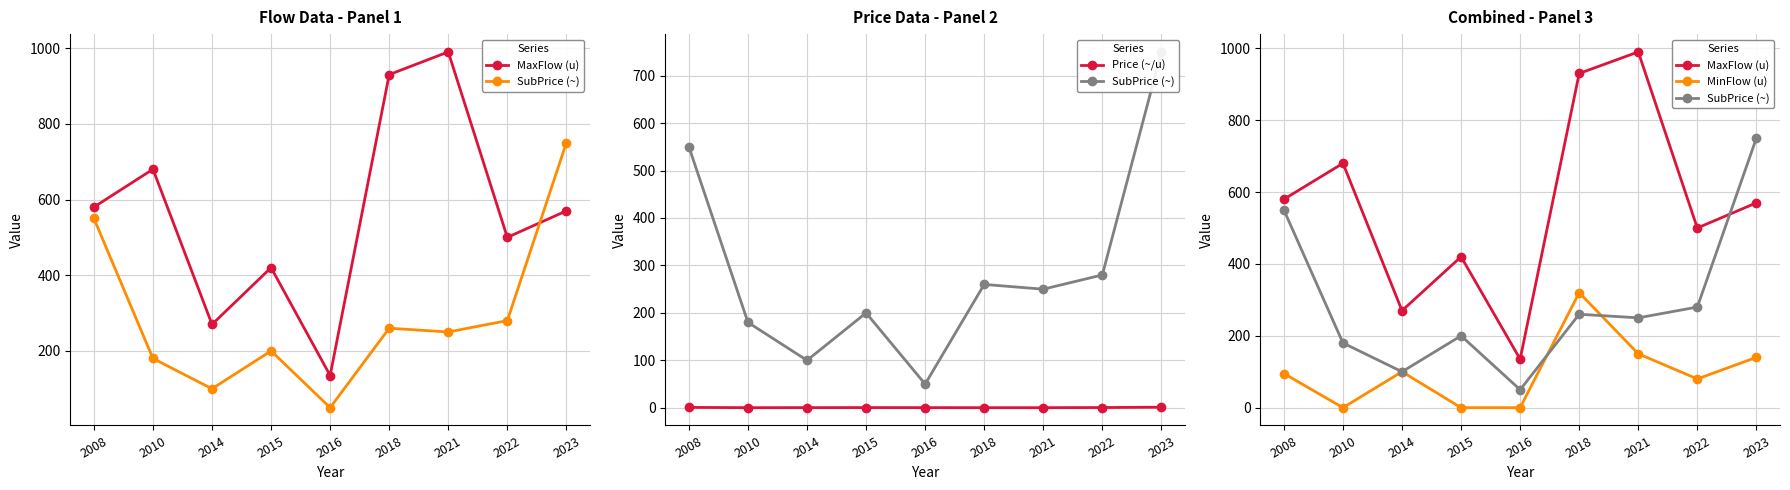

What is the difference between the MaxFlow (u) values at 2021 and 2018?

60.0